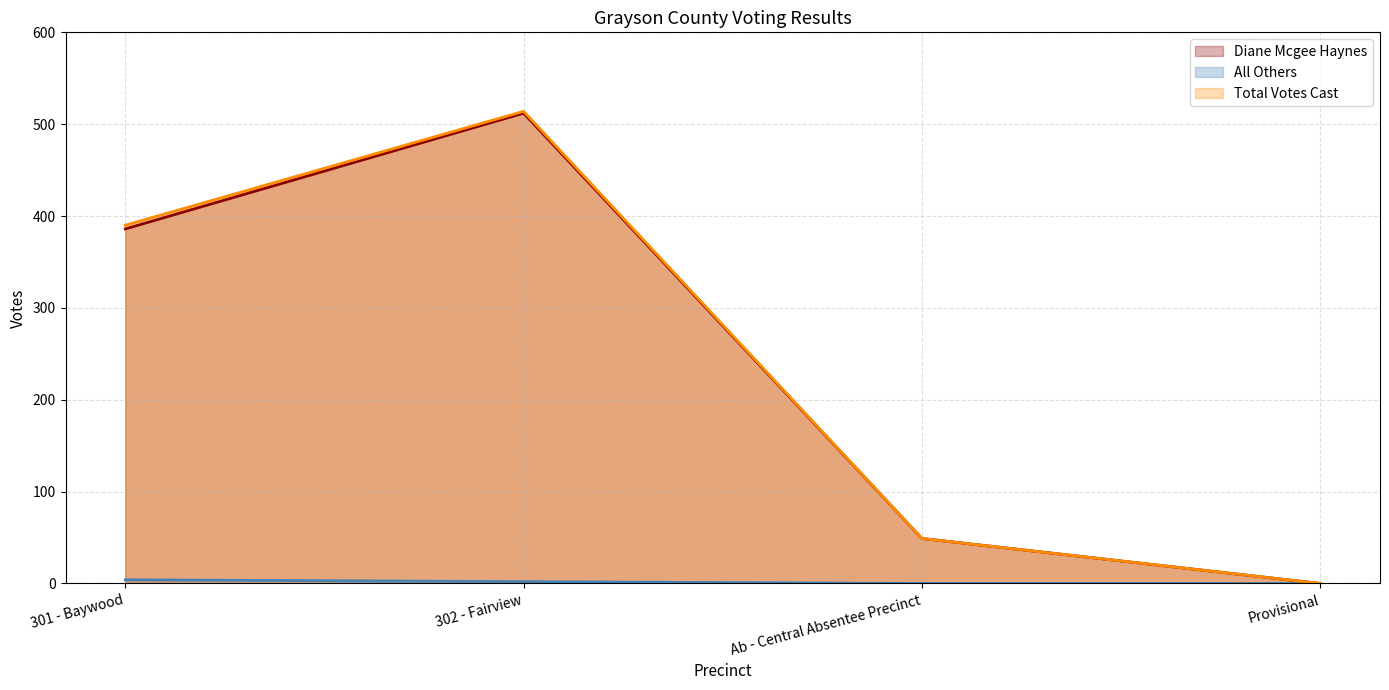

What is the value of the Diane Mcgee Haynes point at the 2nd from the left?

512